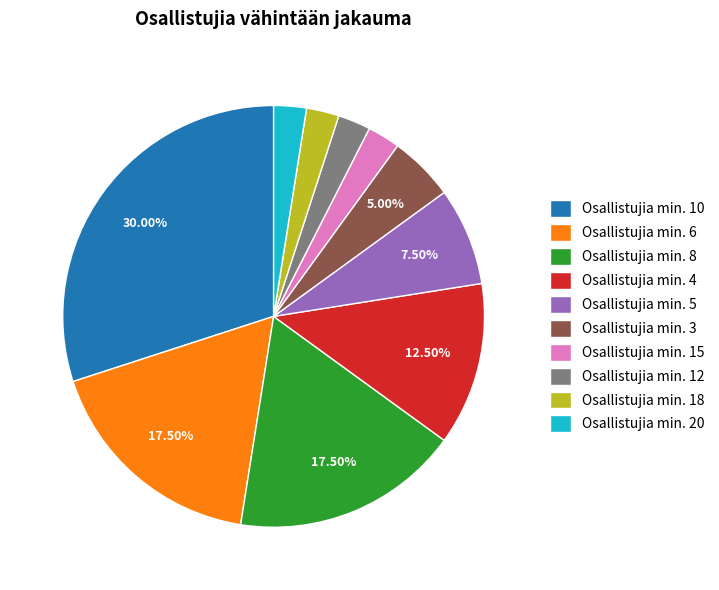

Is there any slice that represents more than half of the pie?

No